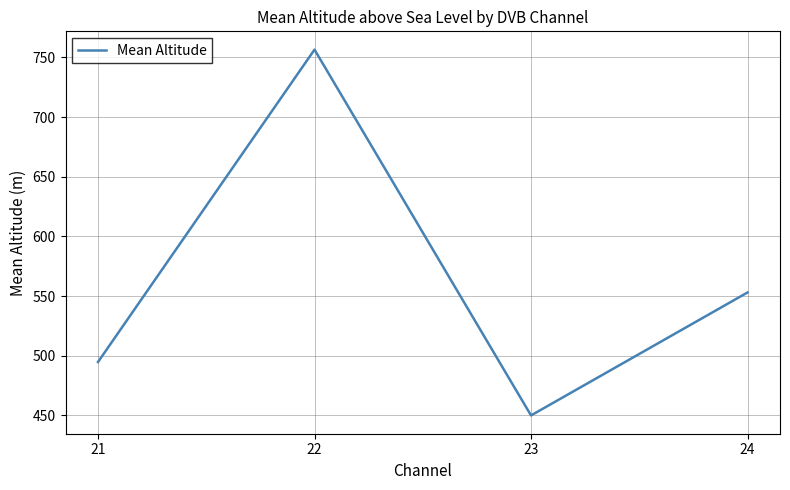

At which category does the chart reach its minimum across all series?

23